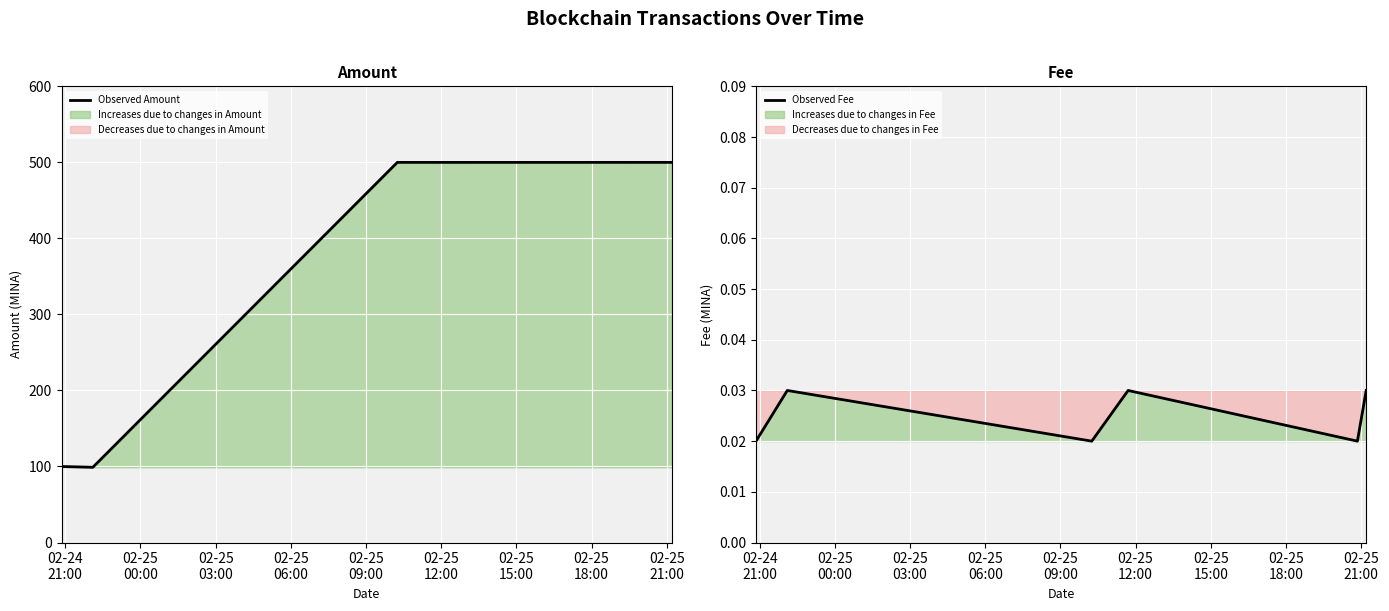

What is the highest value of the Observed Amount series?

500.0